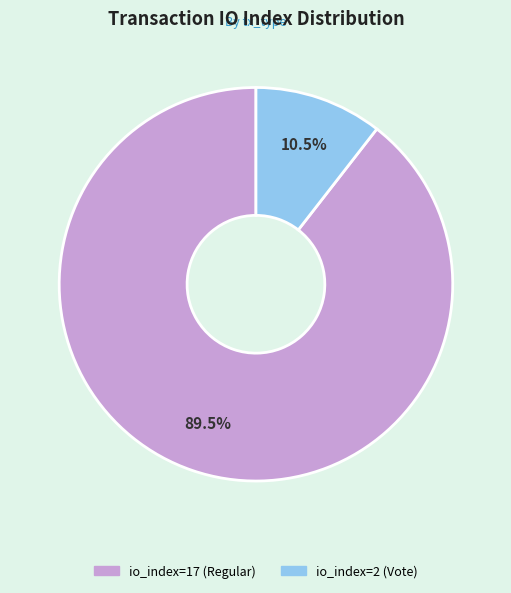

Which has a higher value, io_index=2 (Vote) or io_index=17 (Regular)?

io_index=17 (Regular)